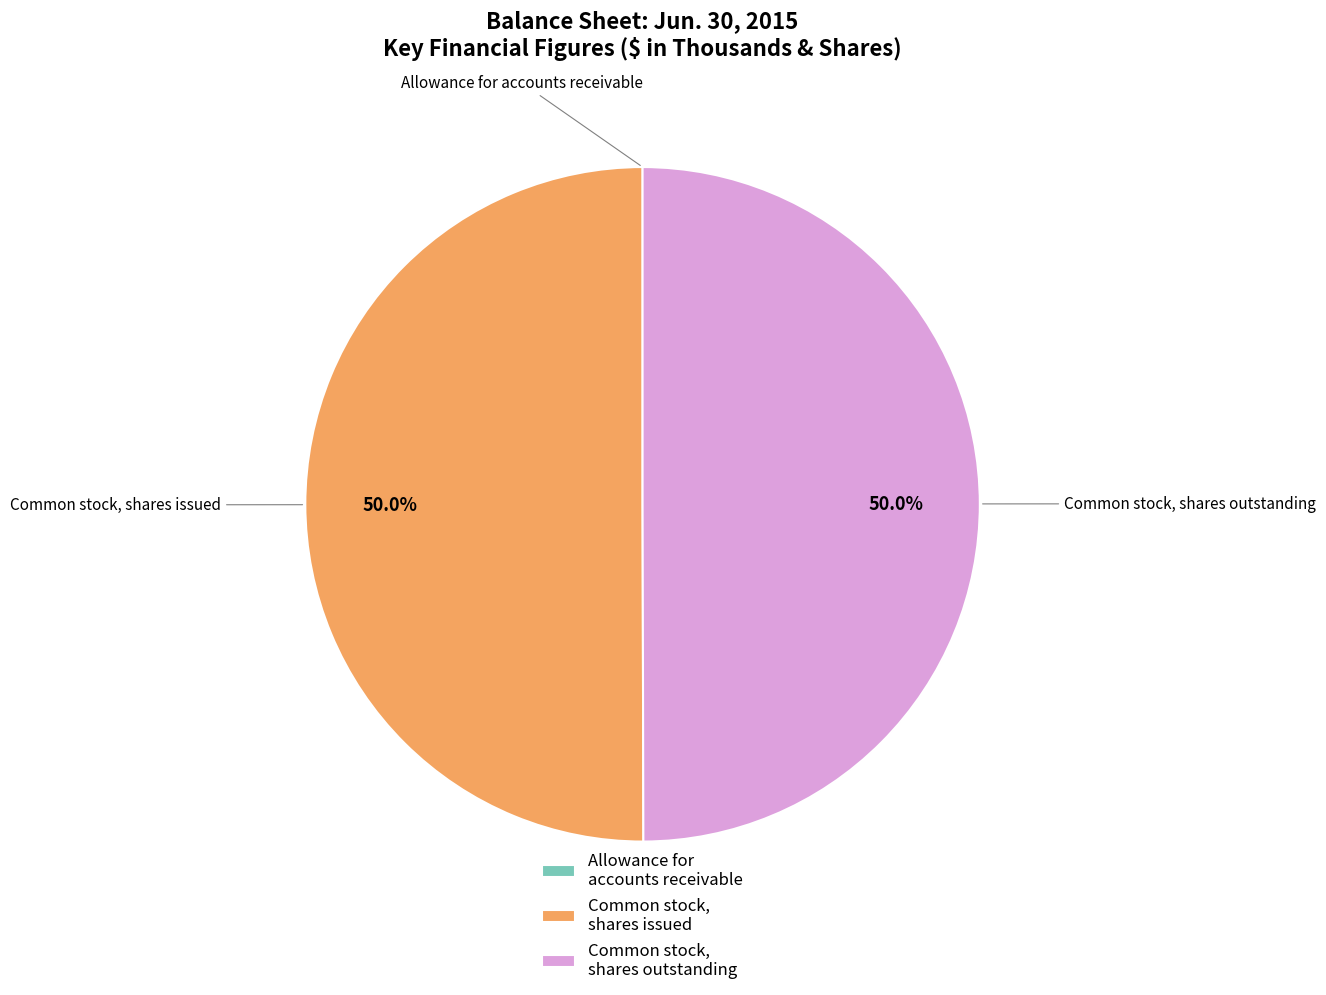

What percentage is NOT represented by Common stock, shares issued?

50.0%